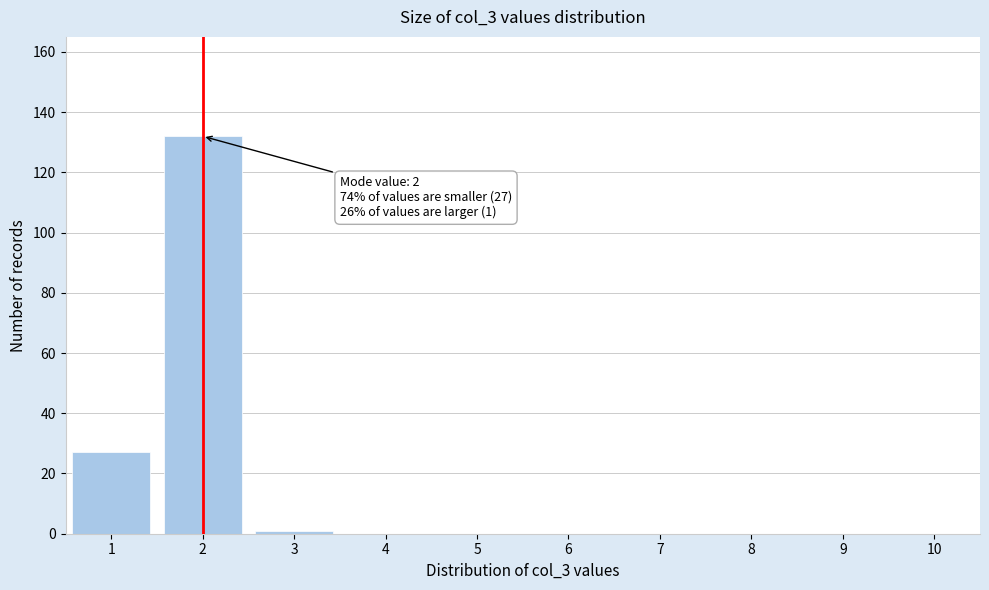

Over which range of the x-axis is the bar tallest?

1.5 to 2.5